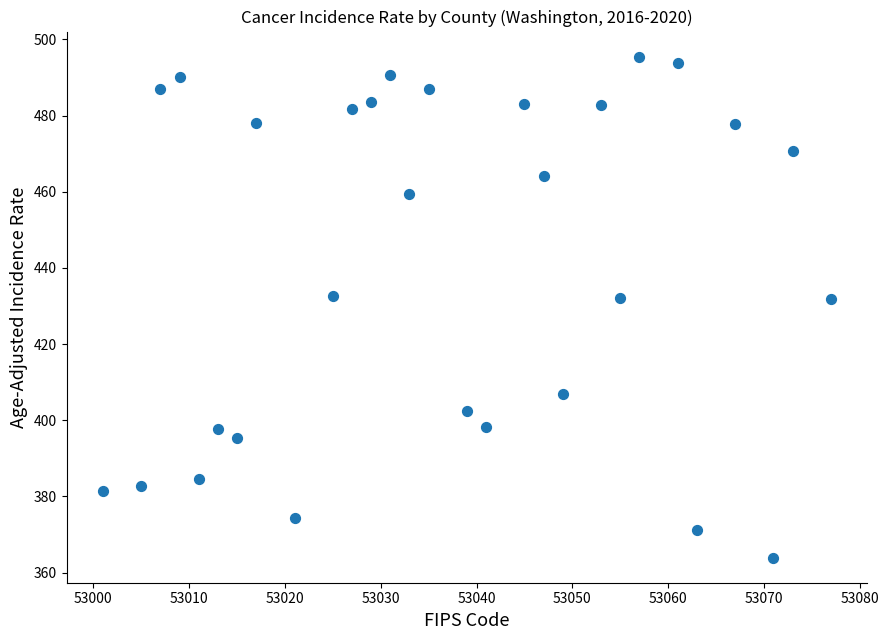

What is the range of Y values (max minus min)?

131.6